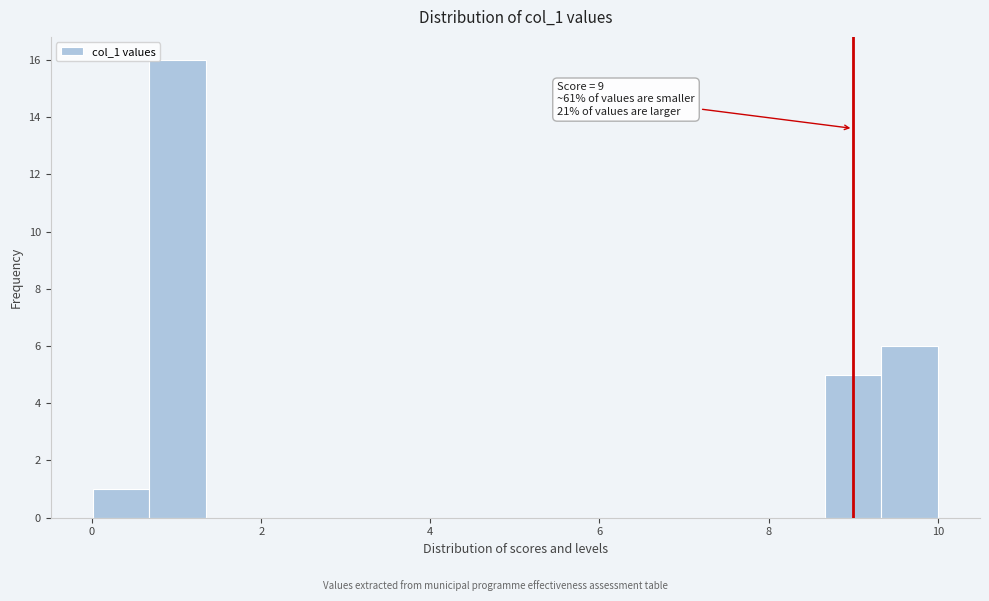

Read against the x-axis, roughly where is the centre of the tallest bar?

1.0